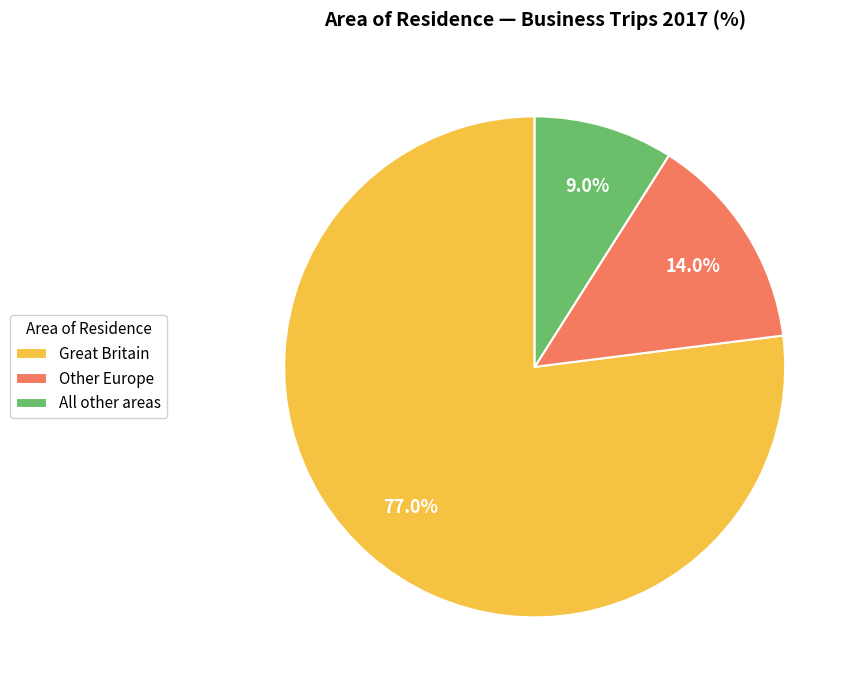

Which slice represents more than half of the pie?

Great Britain